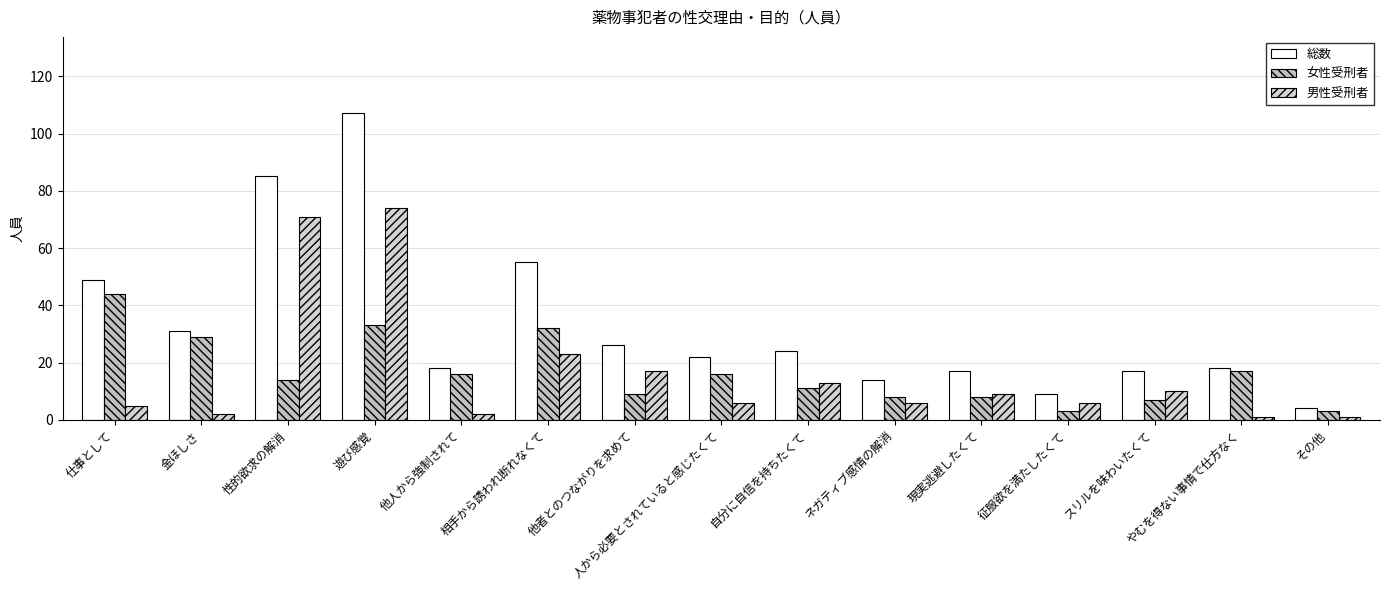

What are all the series names shown in the legend?

総数, 女性受刑者, 男性受刑者